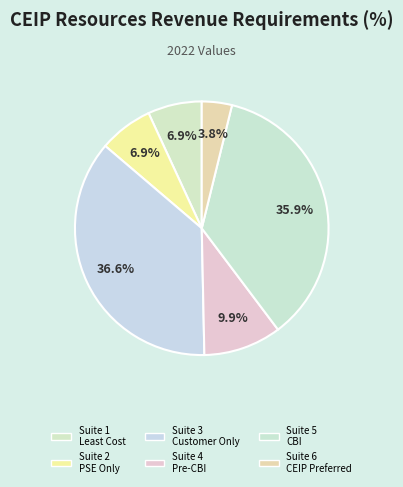

Count the number of slices in the pie.

6